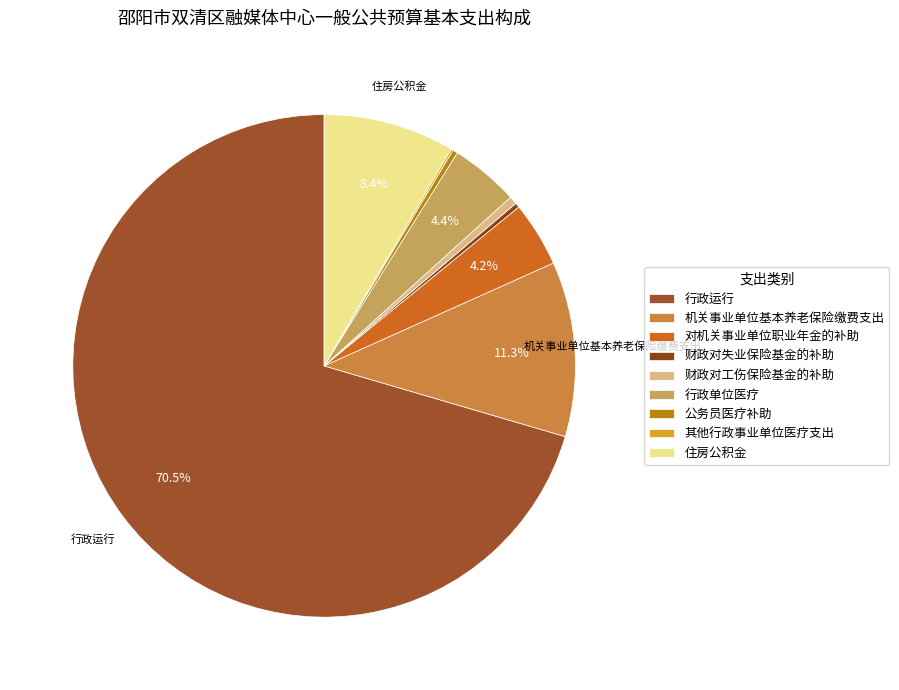

To the nearest percent, what is the combined percentage of 其他行政事业单位医疗支出 and 行政运行?

71%